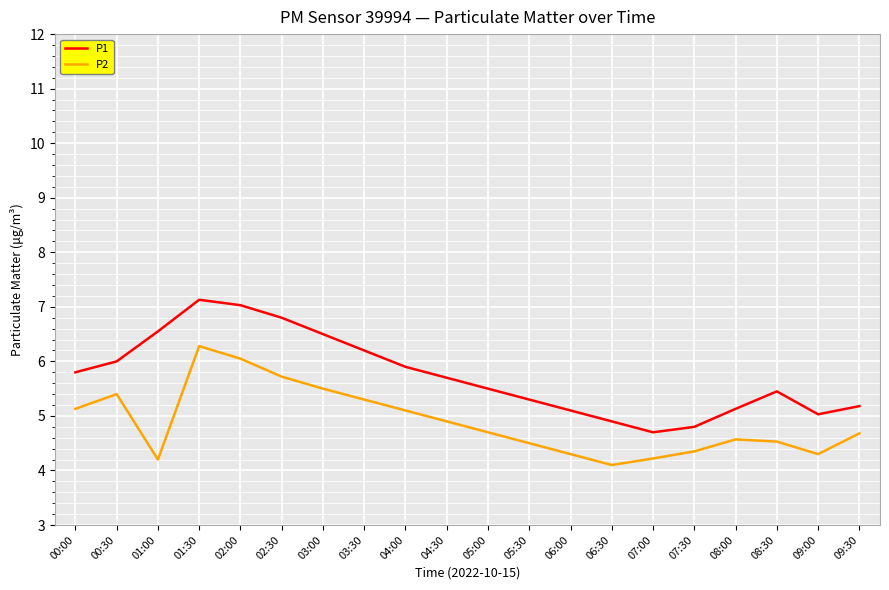

The value of P1 at 07:00 is 4.7. True or false?

True